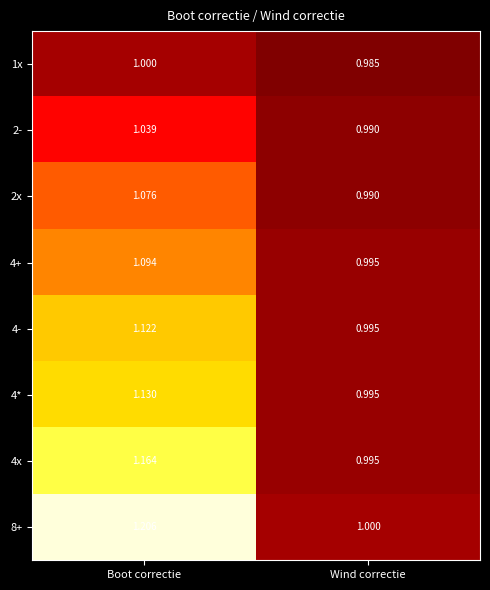

At which label is 4- closest to 1?

Wind correctie